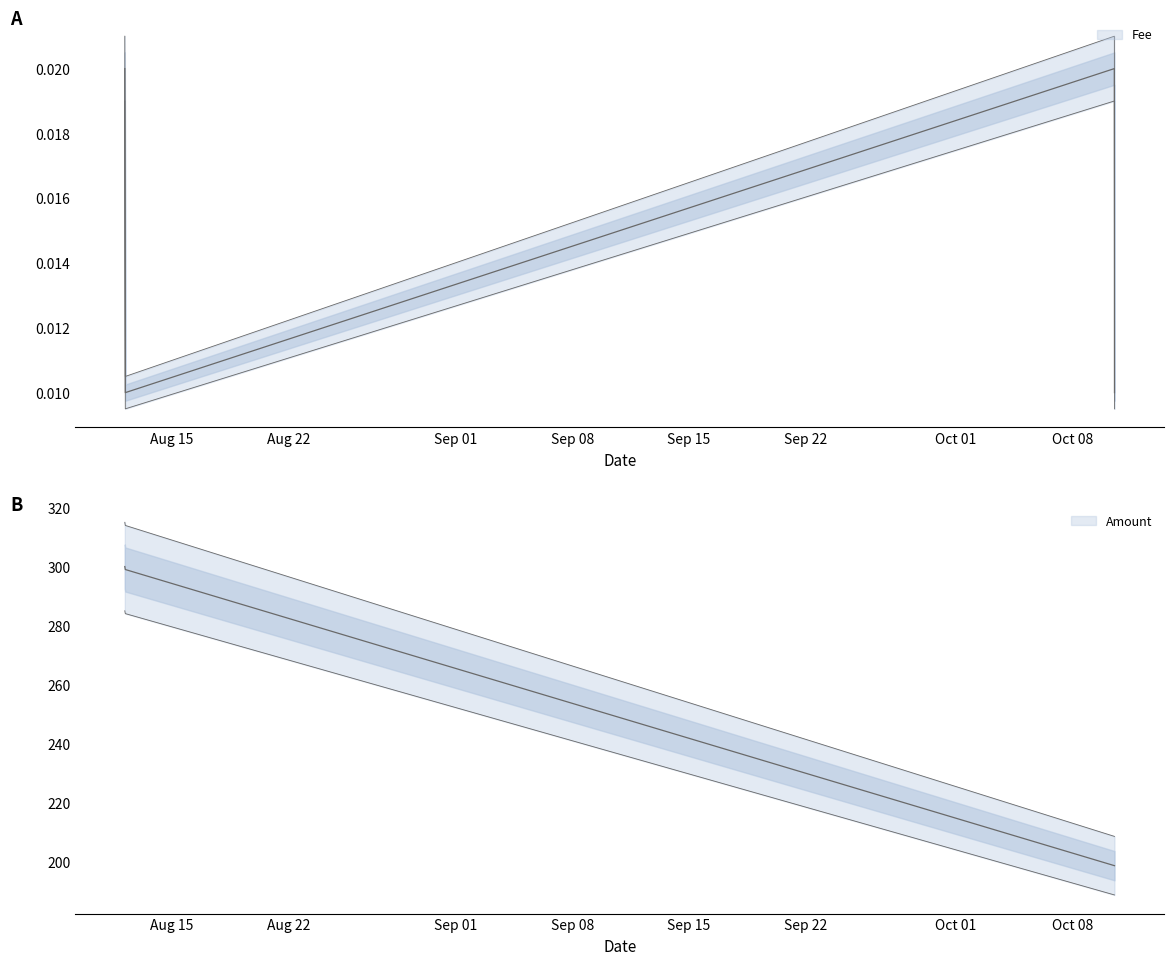

True or false: Amount has more than 2 interior local peaks.

False